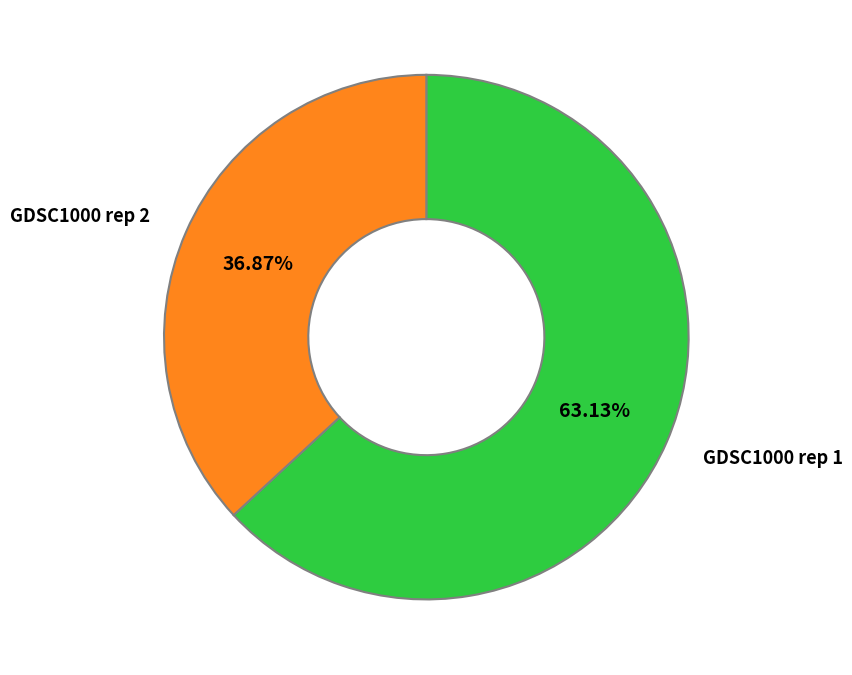

Approximately how many times larger is the value at GDSC1000 rep 1 compared to GDSC1000 rep 2?

1.7